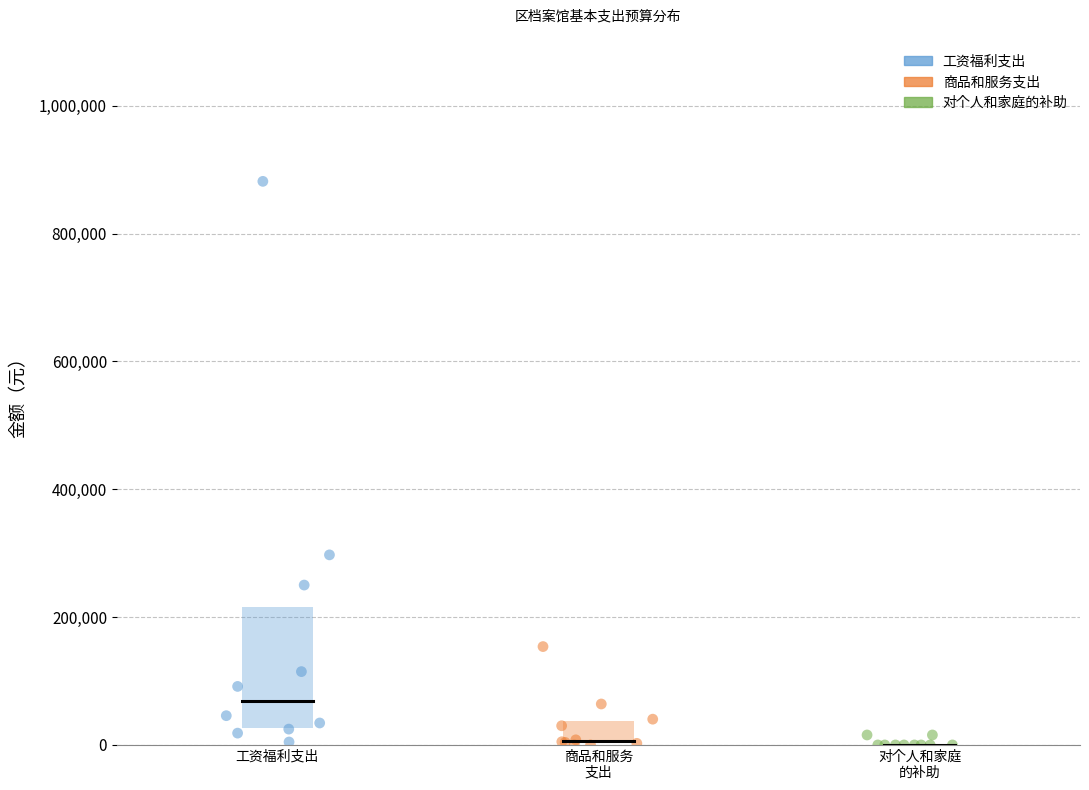

Which series contains the highest Y value?

工资福利支出